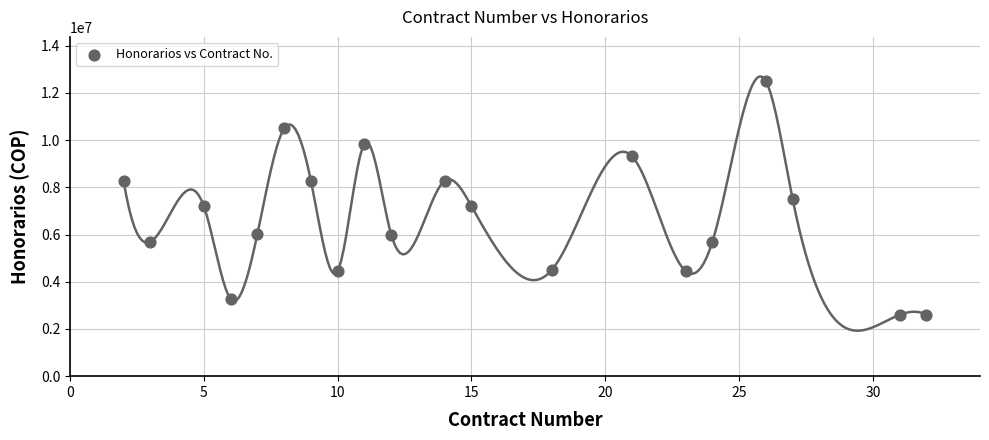

What is the range of Y values (max minus min)?

9900000